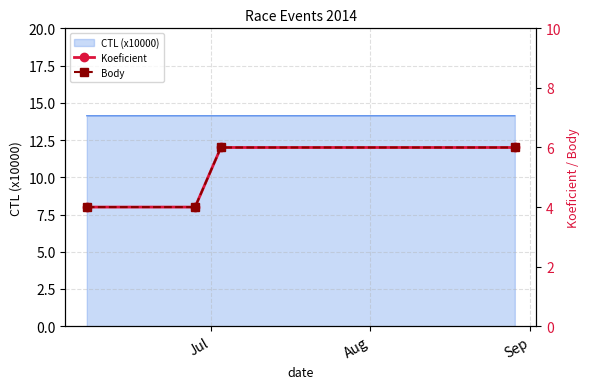

What is the lowest value of the CTL (x10000) series?

14.1